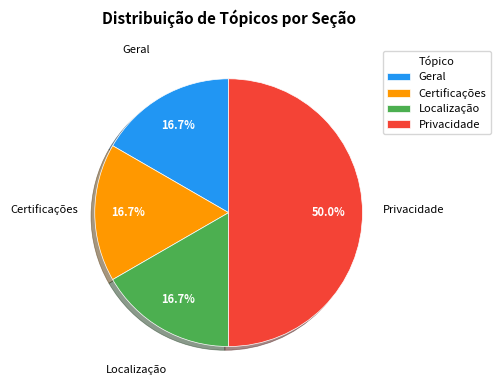

Which slice is the largest?

Privacidade